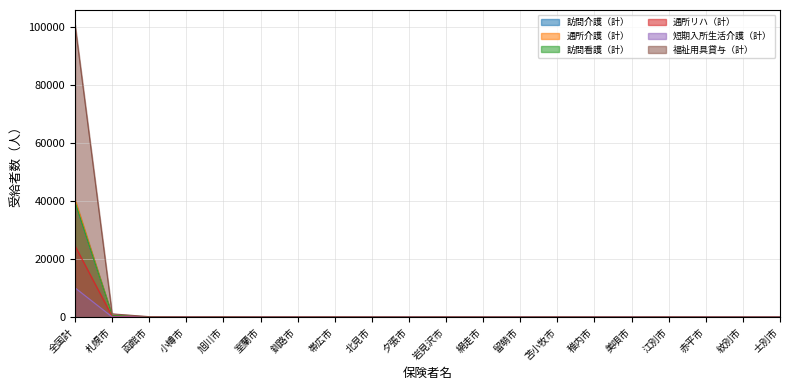

Between which two adjacent categories do 訪問介護（計） and 通所リハ（計） first intersect?

美唄市 and 江別市